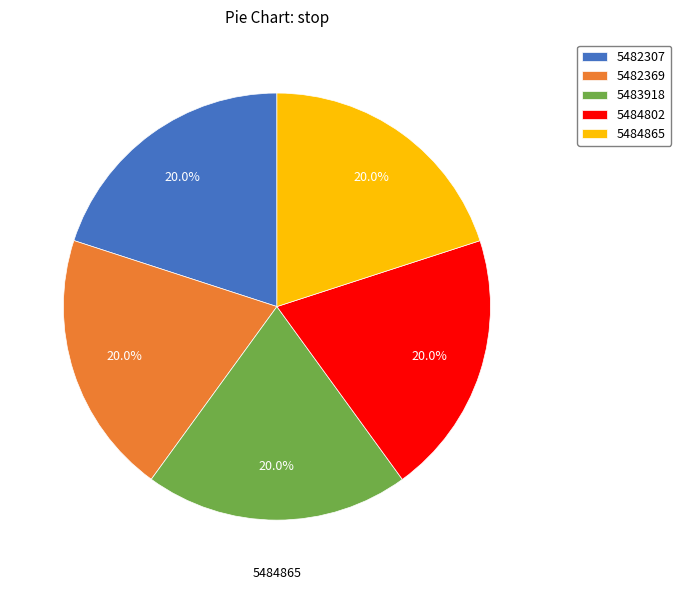

The 5484865 slice represents 20% of the pie. True or false?

True